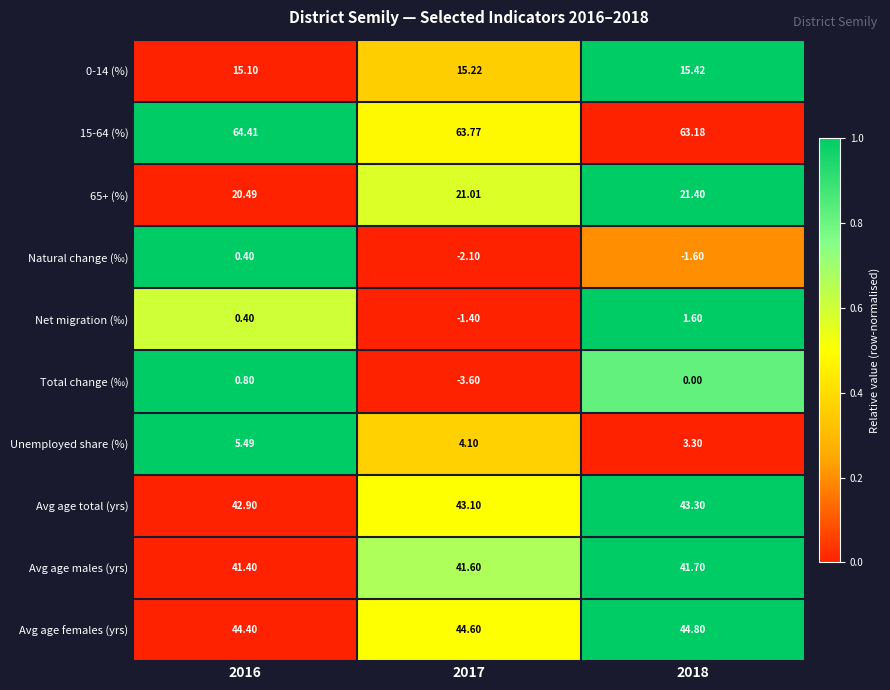

Is the value of Unemployed share (%) at 2018 greater than the value of 15-64 (%) at 2017?

No